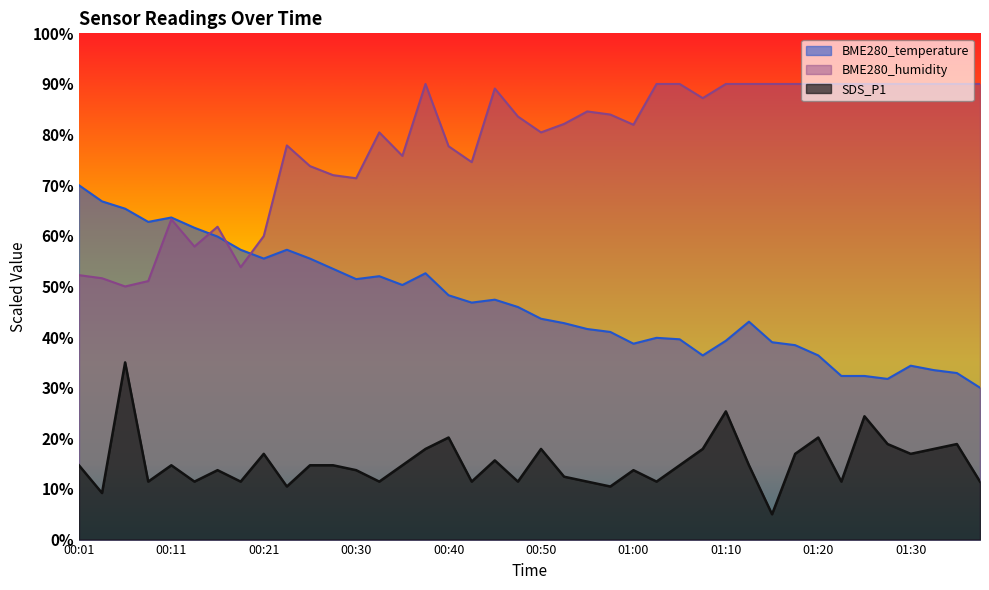

Where is the first local maximum for BME280_temperature?

00:11